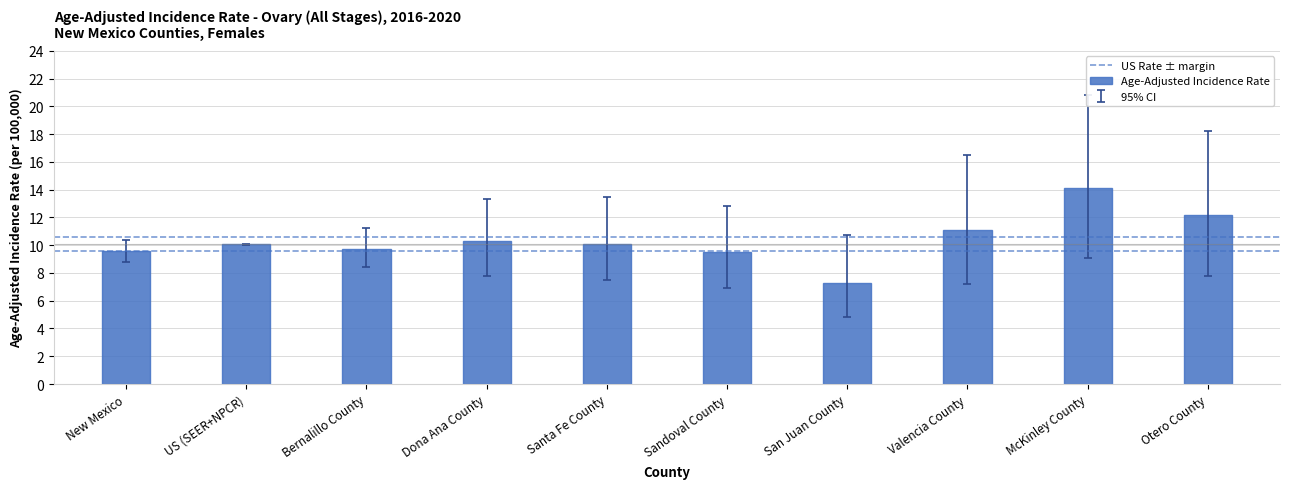

Between Otero County and Bernalillo County, which is larger?

Otero County